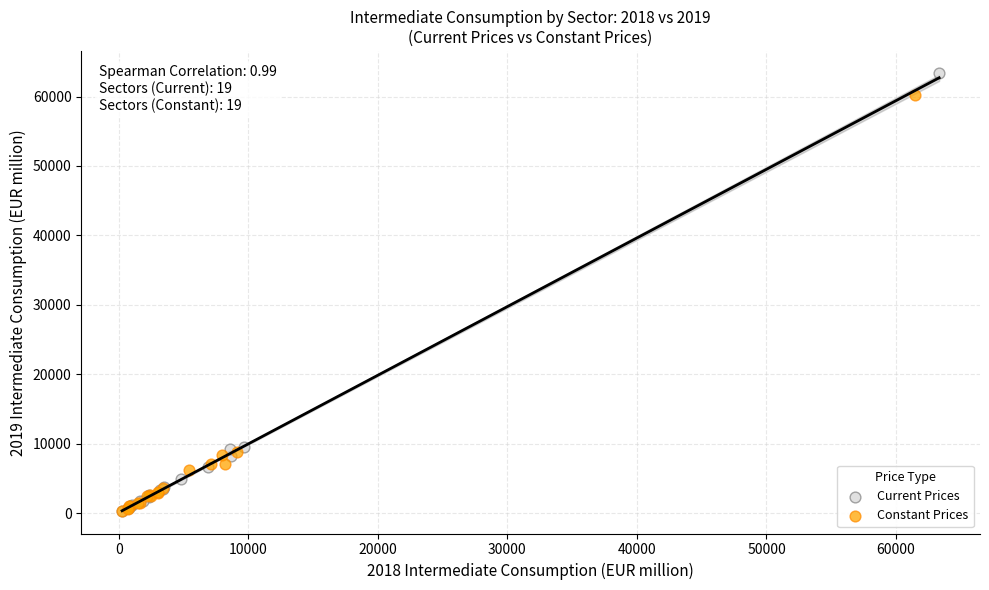

Which series has the largest Y range (max minus min)?

Current Prices